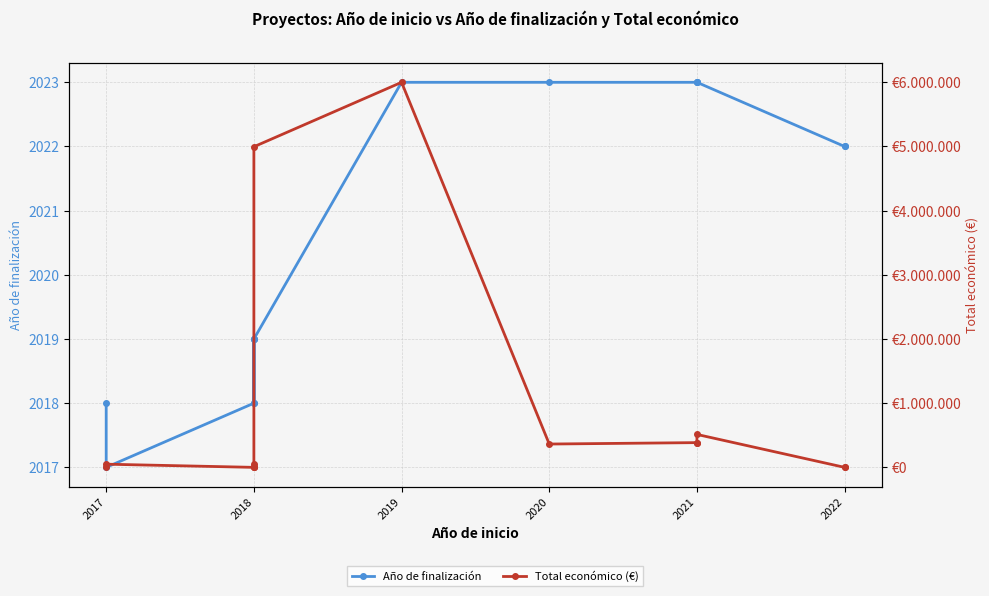

Rank the series by their maximum value, from highest to lowest.

Total económico (€), Año de finalización